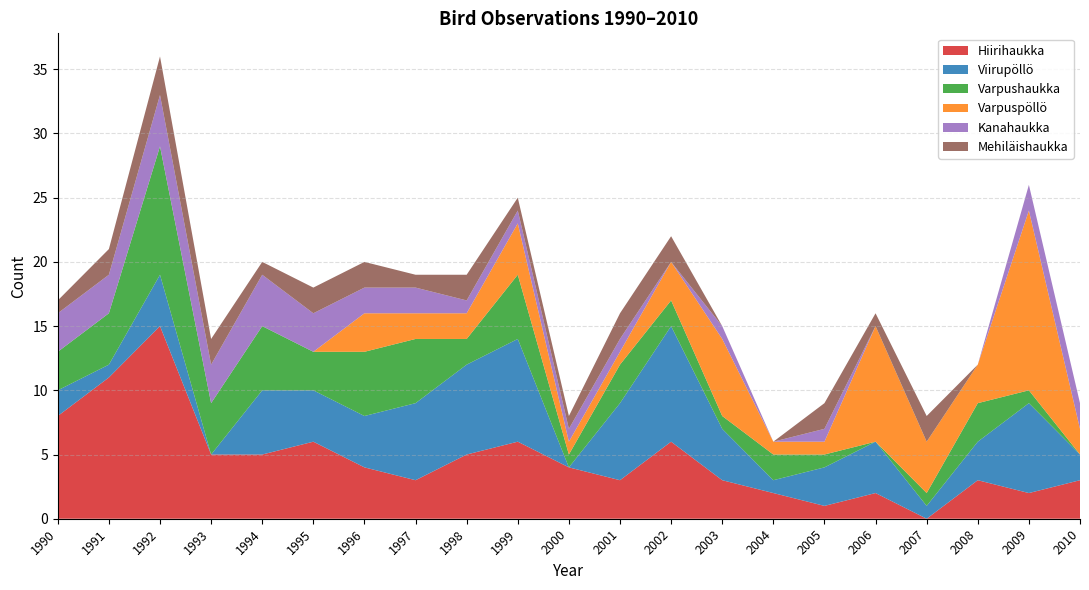

Reading left to right, transcribe all the data shown in this chart.

Hiirihaukka: 8	11	15	5	5	6	4	3	5	6	4	3	6	3	2	1	2	0	3	2	3
Viirupöllö: 2	1	4	0	5	4	4	6	7	8	0	6	9	4	1	3	4	1	3	7	2
Varpushaukka: 3	4	10	4	5	3	5	5	2	5	1	3	2	1	2	1	0	1	3	1	0
Varpuspöllö: 0	0	0	0	0	0	3	2	2	4	1	1	3	6	1	1	9	4	3	14	2
Kanahaukka: 3	3	4	3	4	3	2	2	1	1	1	1	0	1	0	1	0	0	0	2	2
Mehiläishaukka: 1	2	3	2	1	2	2	1	2	1	1	2	2	0	0	2	1	2	0	0	0